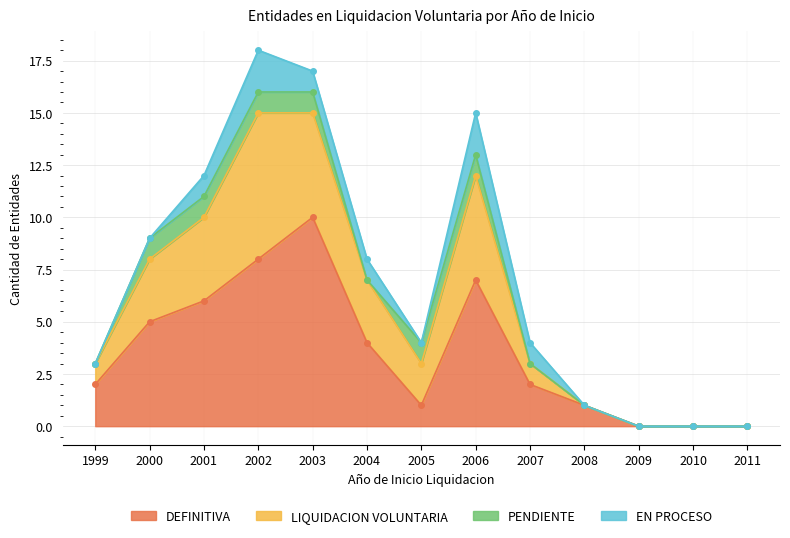

True or false: LIQUIDACION VOLUNTARIA and DEFINITIVA intersect in this chart.

False